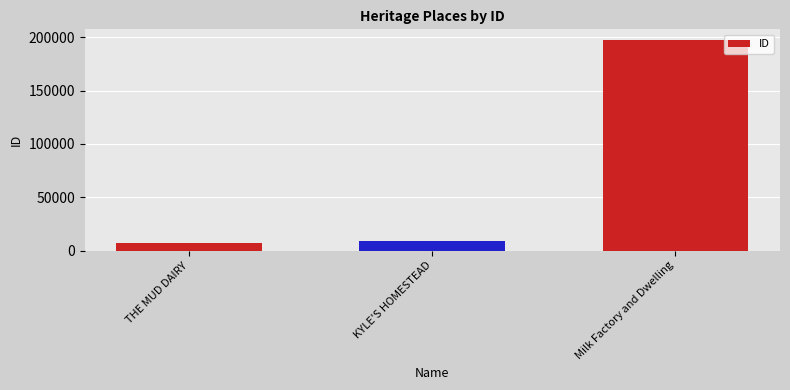

How many values are below 8830?

1